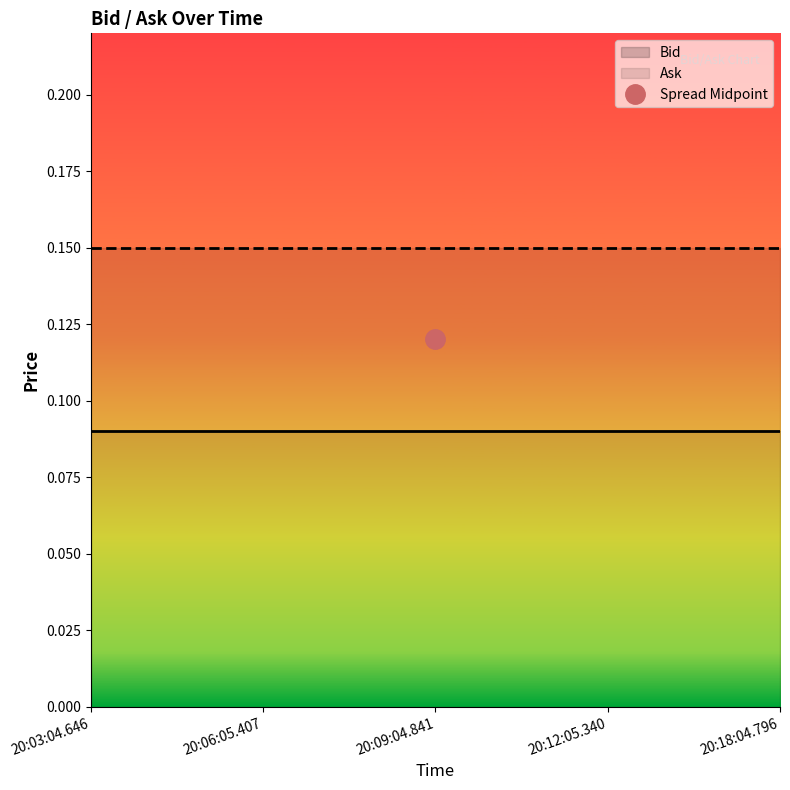

The Bid series shows 0.1 at 20:09:04.841. True or false?

True